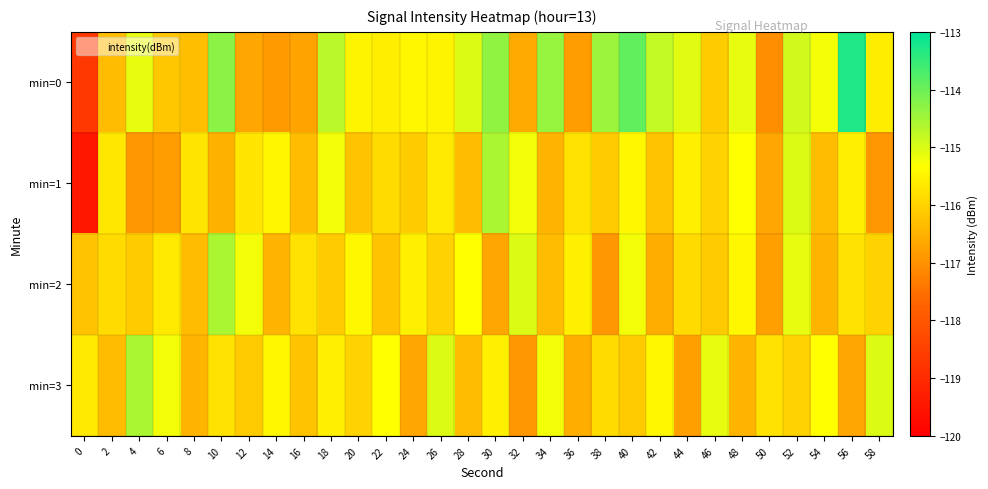

What is the total value across all series at 2?

-464.3